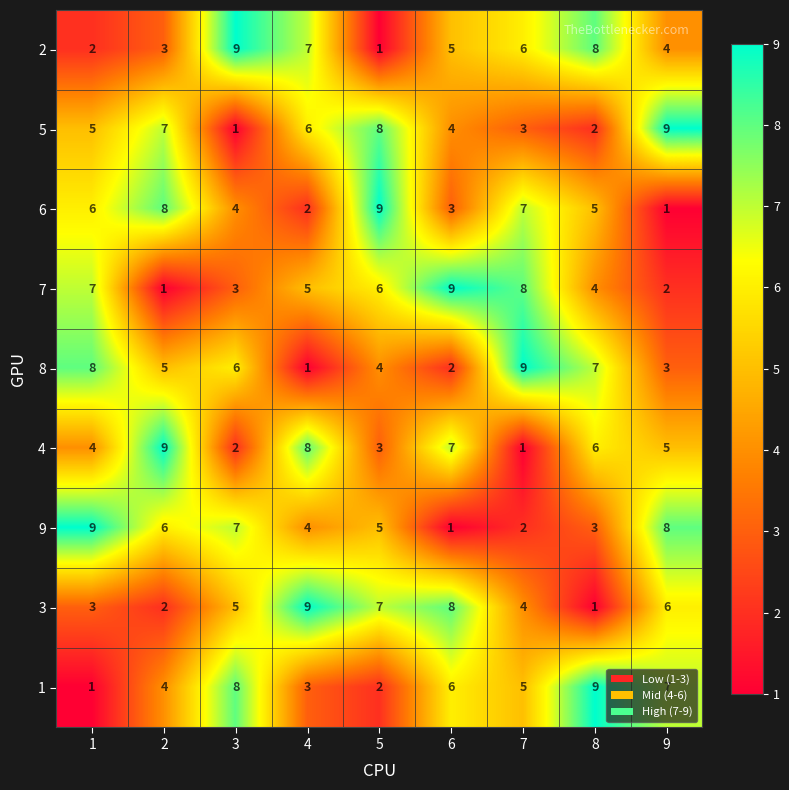

What is the sum of the 2 values at 3 and 1?

11